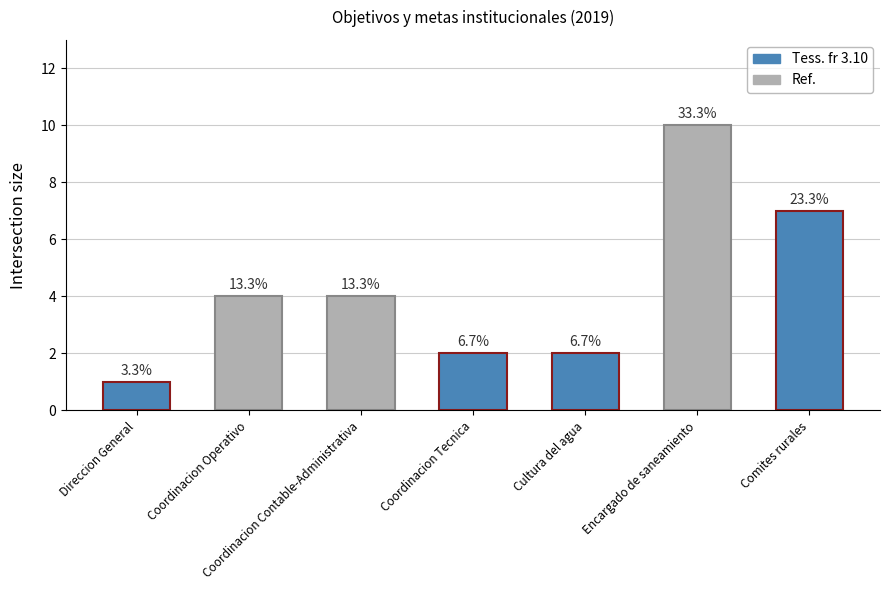

List the labels in order of value, largest first.

Encargado de saneamiento, Comites rurales, Coordinacion Operativo, Coordinacion Contable-Administrativa, Coordinacion Tecnica, Cultura del agua, Direccion General